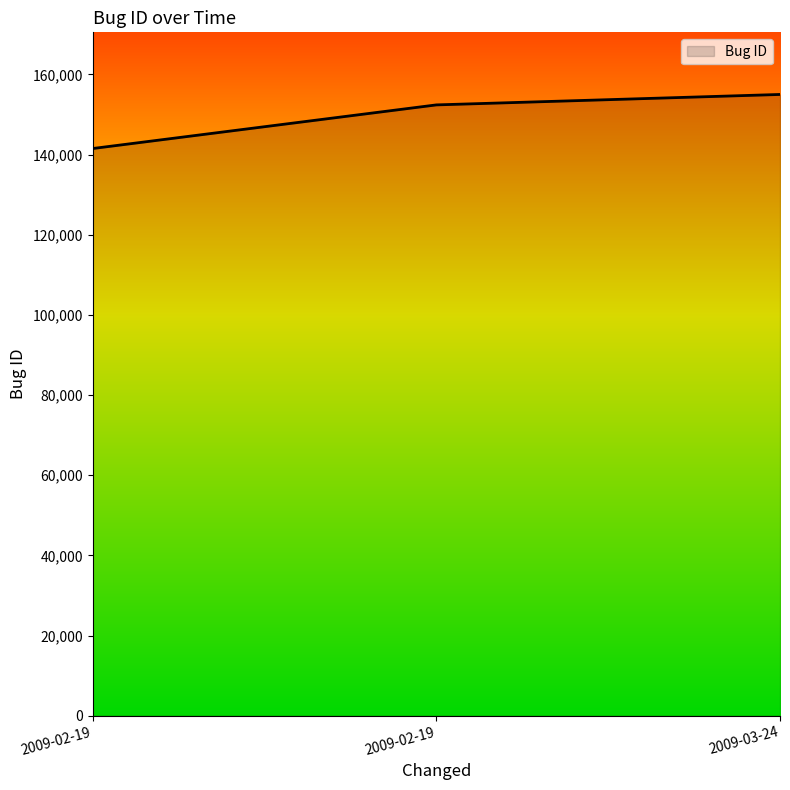

How many lines are shown in the chart?

1